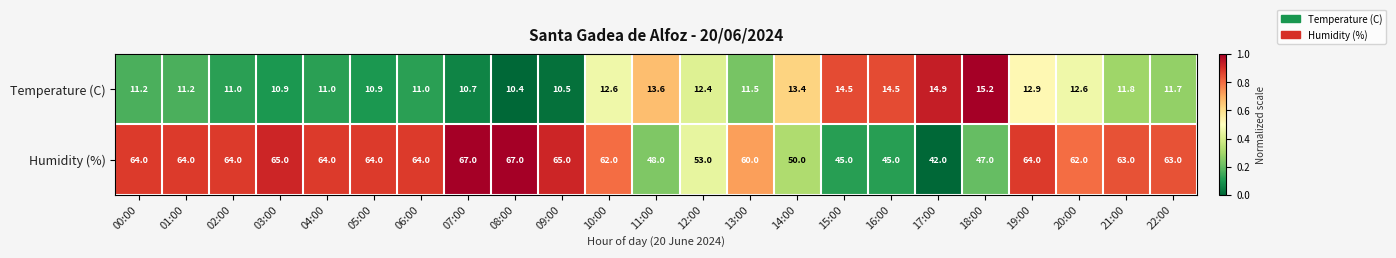

Which series has the largest total across all categories?

Humidity (%)